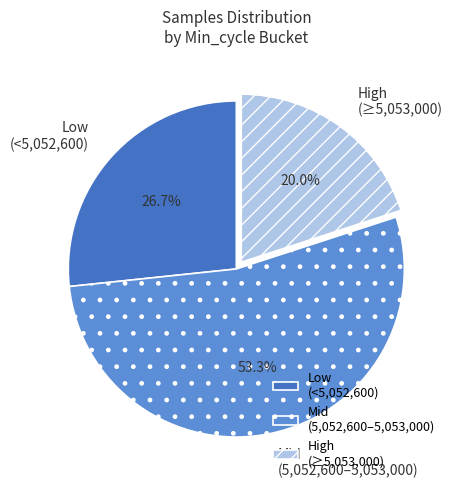

What is the largest slice in the pie chart?

Mid (5,052,600–5,053,000)